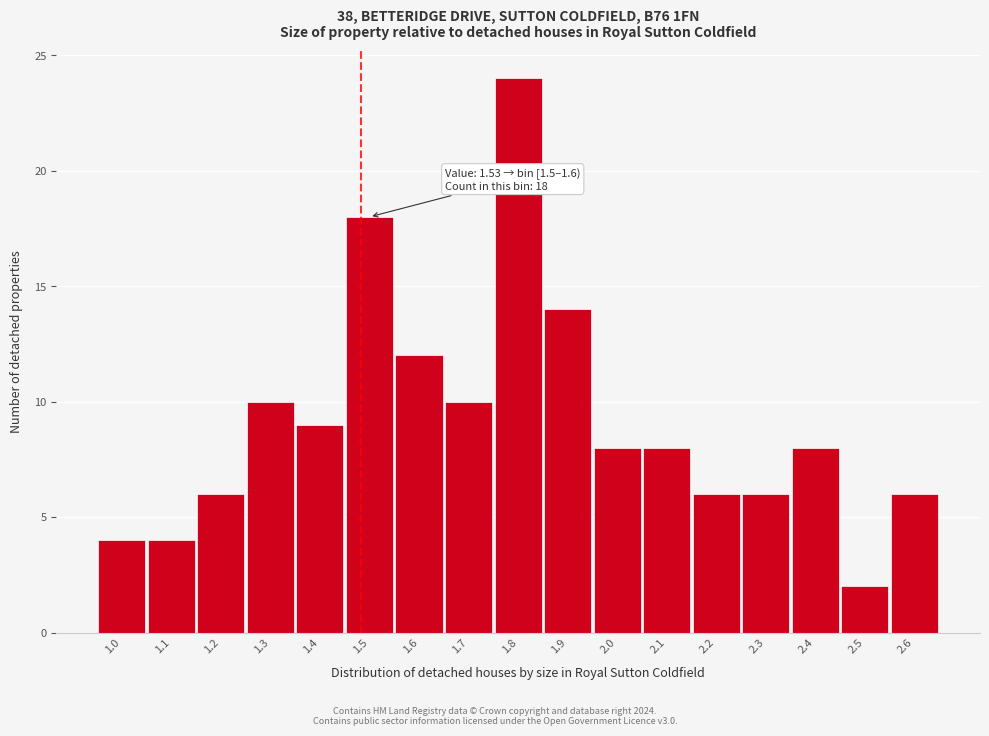

Reading right to left, extract all data points from this chart.

2.6=6	2.5=2	2.4=8	2.3=6	2.2=6	2.1=8	2.0=8	1.9=14	1.8=24	1.7=10	1.6=12	1.5=18	1.4=9	1.3=10	1.2=6	1.1=4	1.0=4